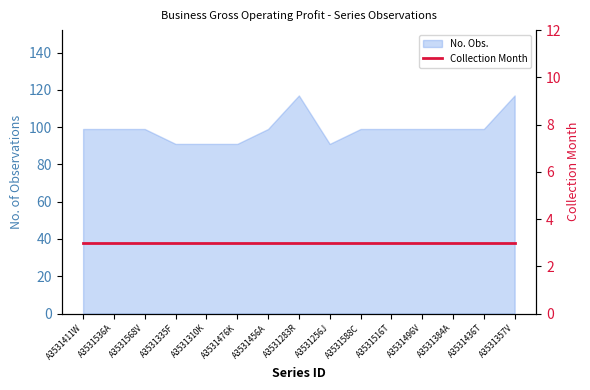

Reading right to left, extract all data points from this chart.

117	99	99	99	99	99	91	117	99	91	91	91	99	99	99